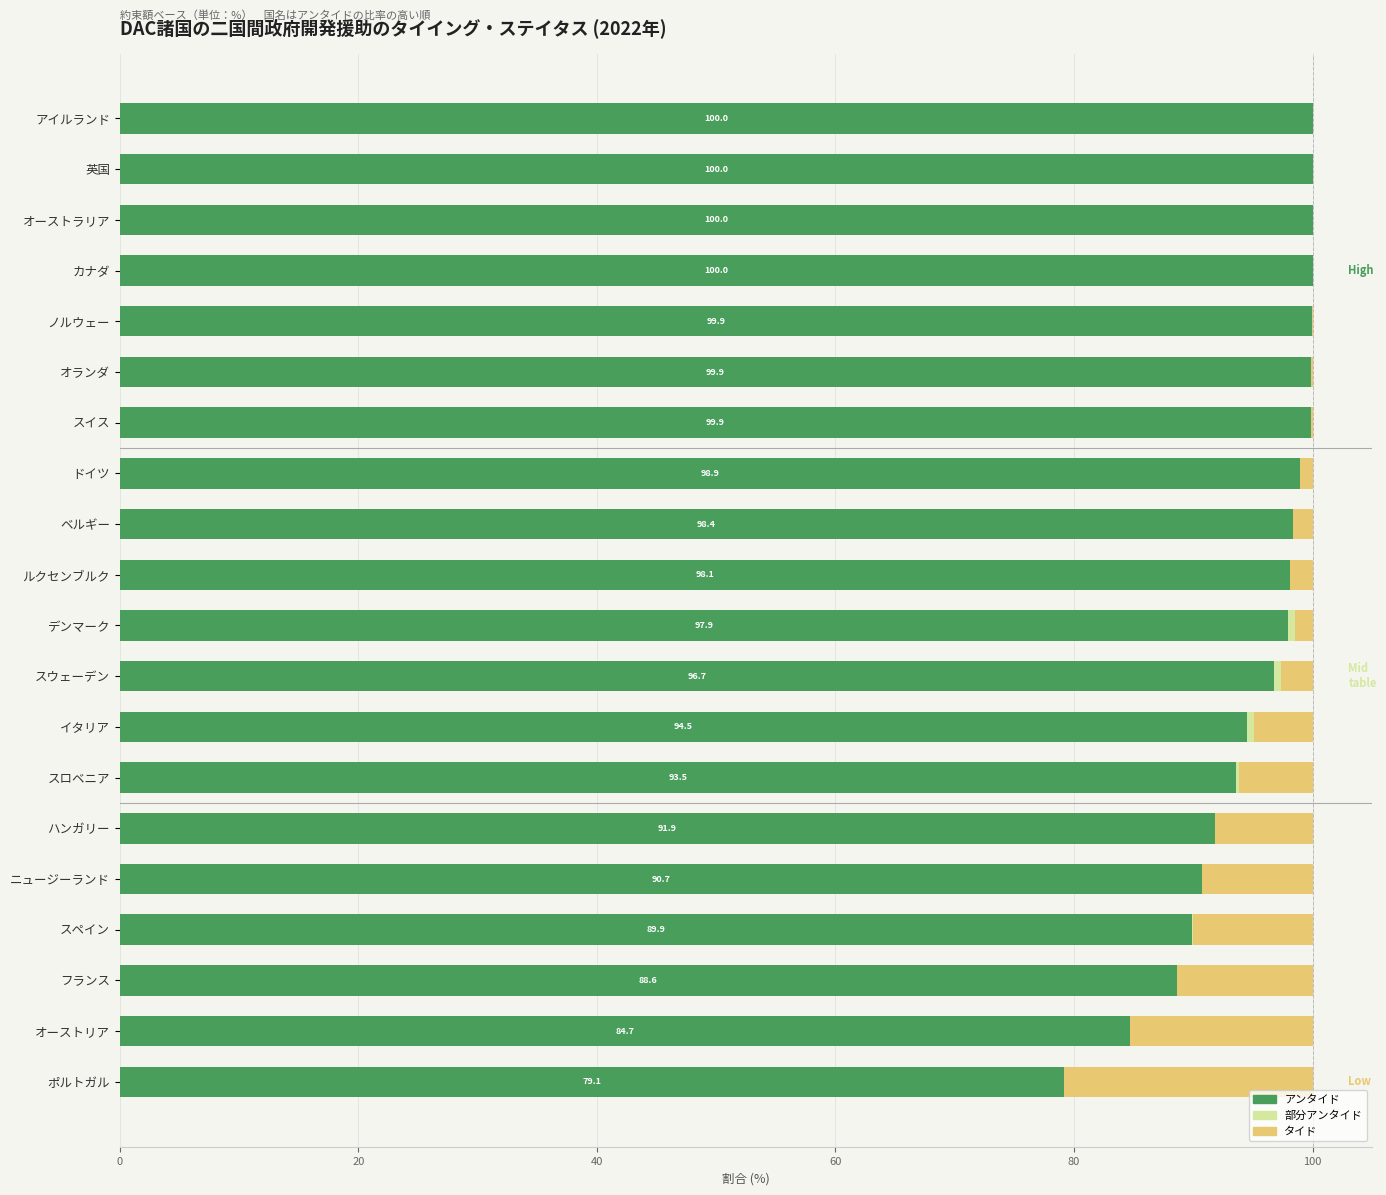

Count the number of data series in this chart.

3